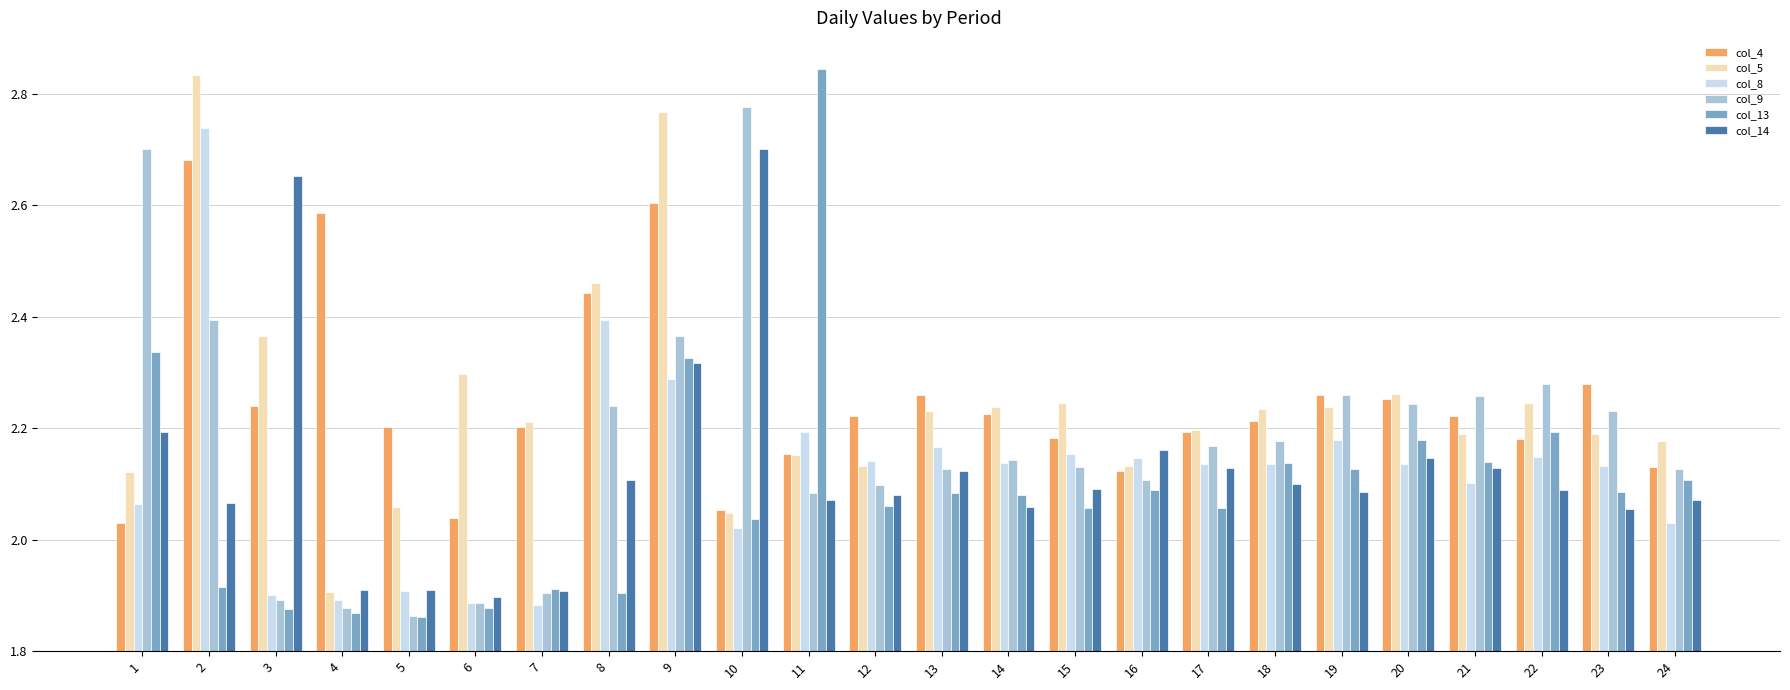

What is the total value across all series at 4?

12.0